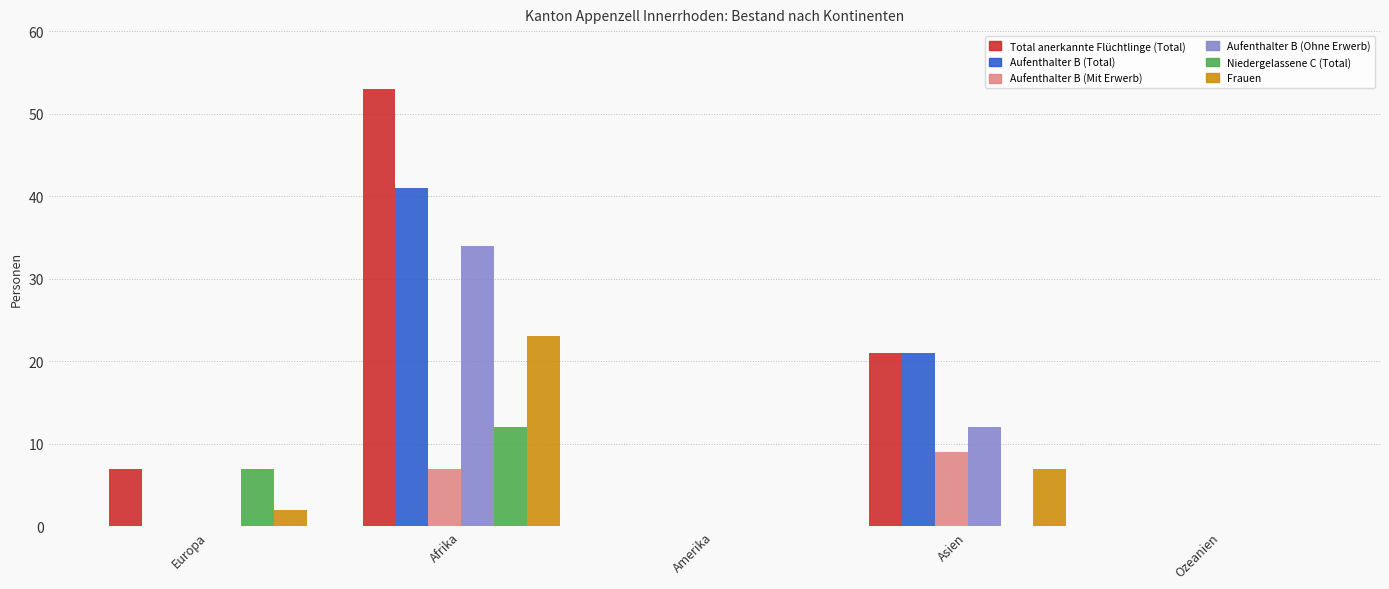

At which category is the sum across all series the highest?

Afrika